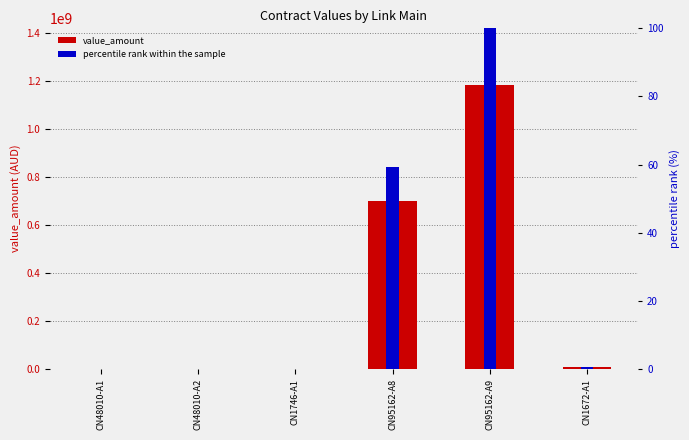

Where is value_amount nearest to the value 592214533?

CN95162-A8